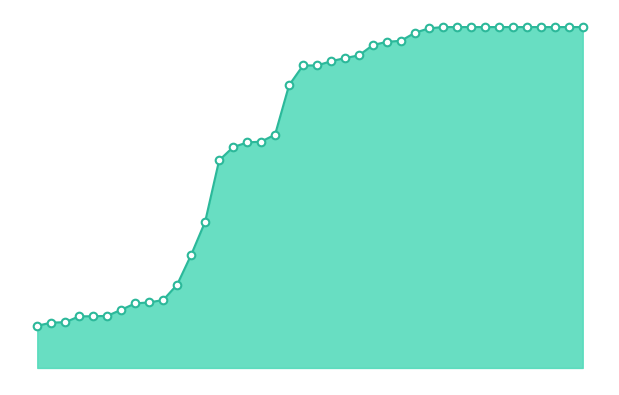

How many lines are shown in the chart?

1